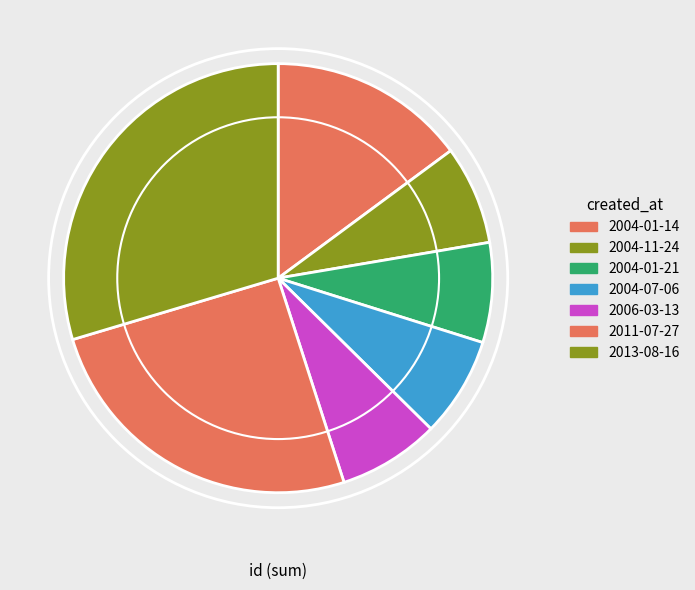

Between 2004-01-14 and 2004-01-21, which is larger?

2004-01-14